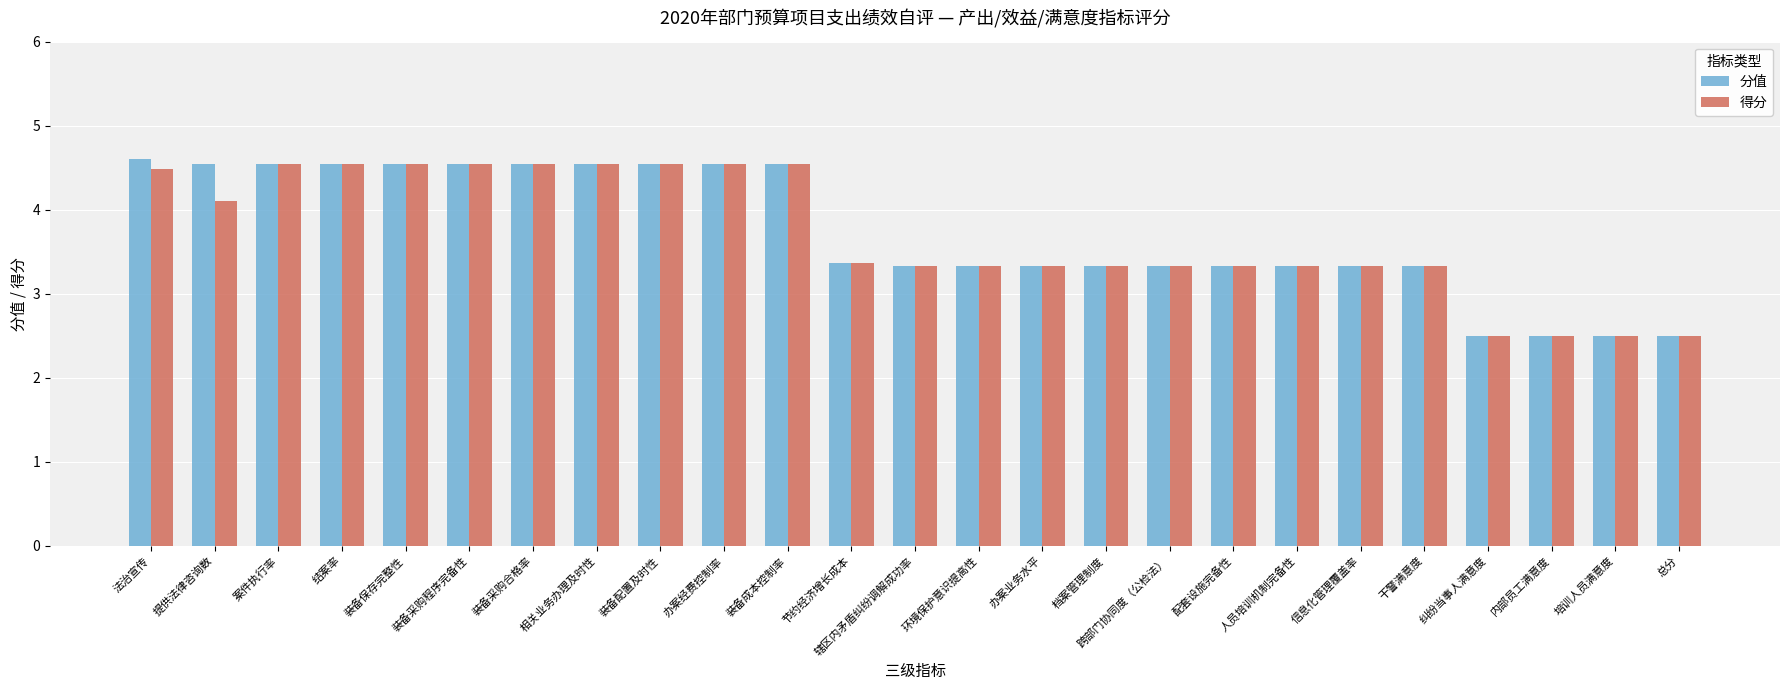

What is the label of the 11th bar from the right?

办案业务水平